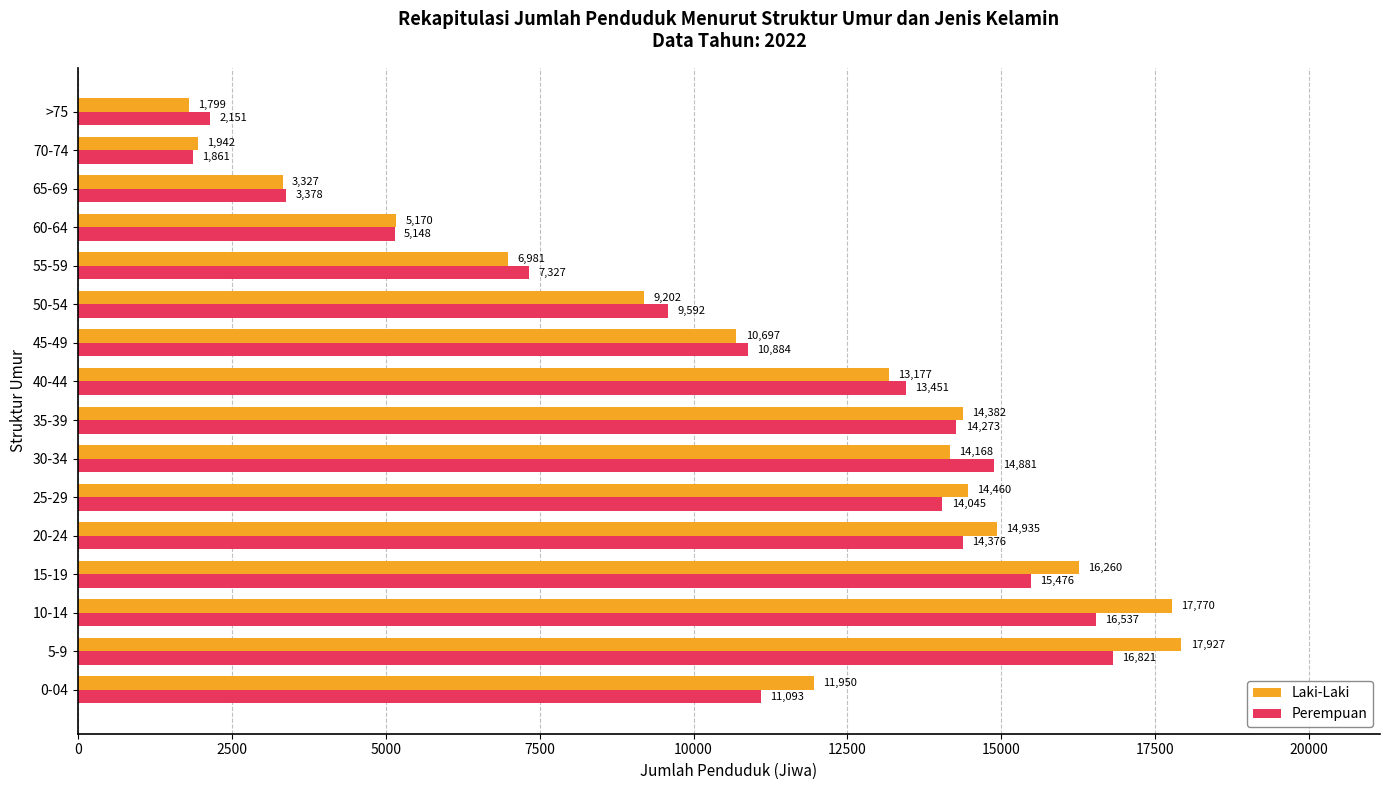

What are all the series names shown in the legend?

Laki-Laki, Perempuan